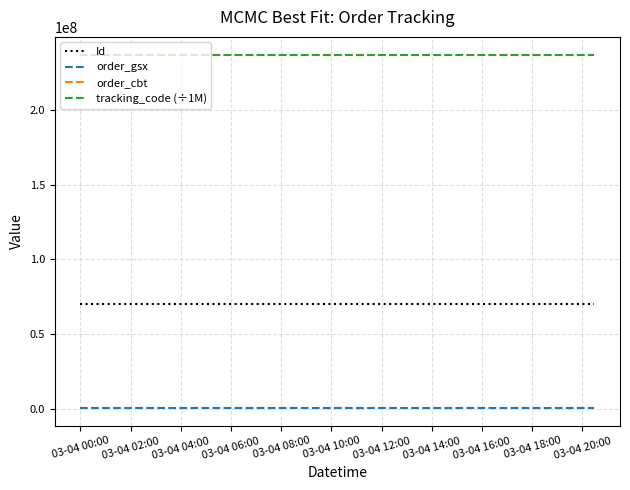

How many series are shown in this chart?

4